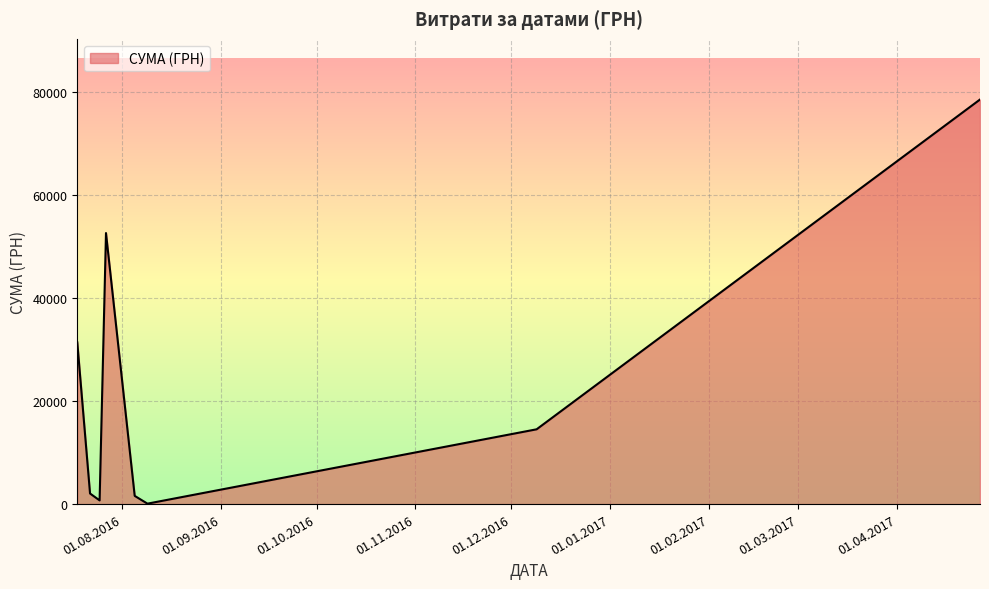

What is the greatest value displayed?

78600.0